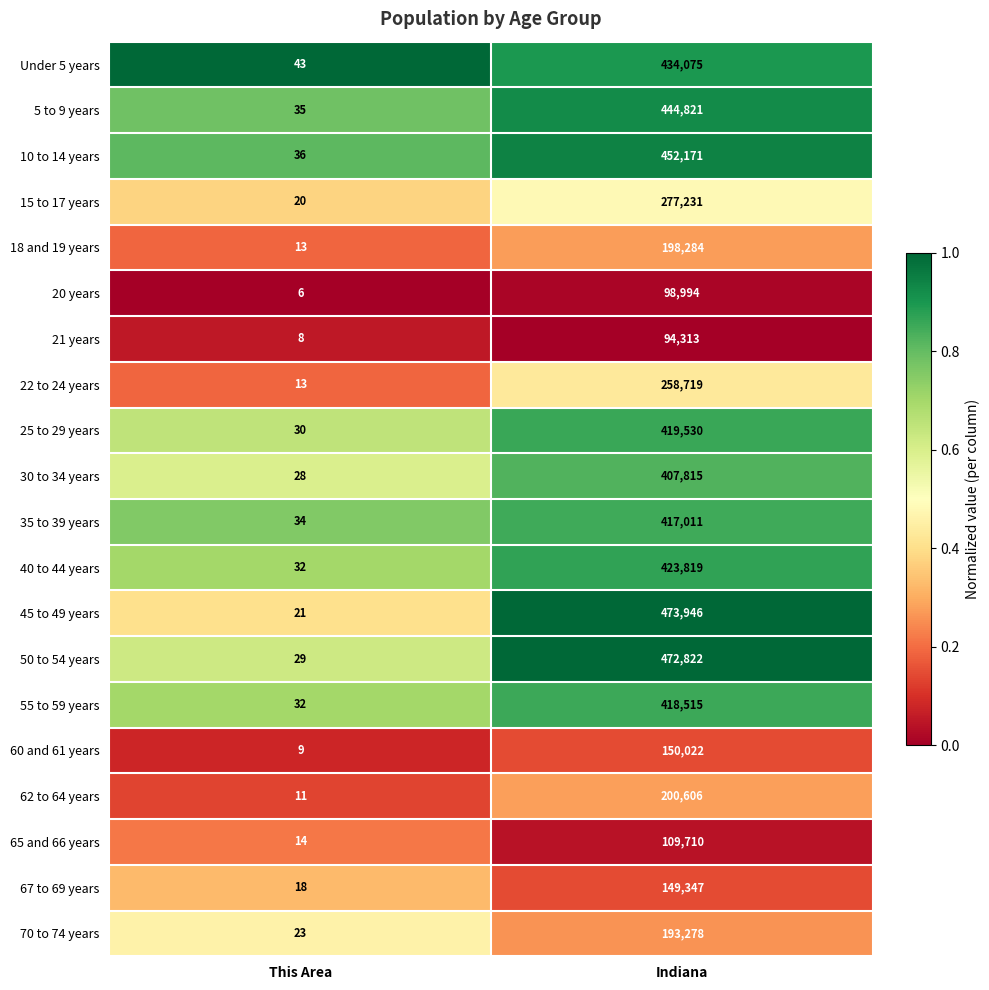

Which series has the largest total across all categories?

45 to 49 years